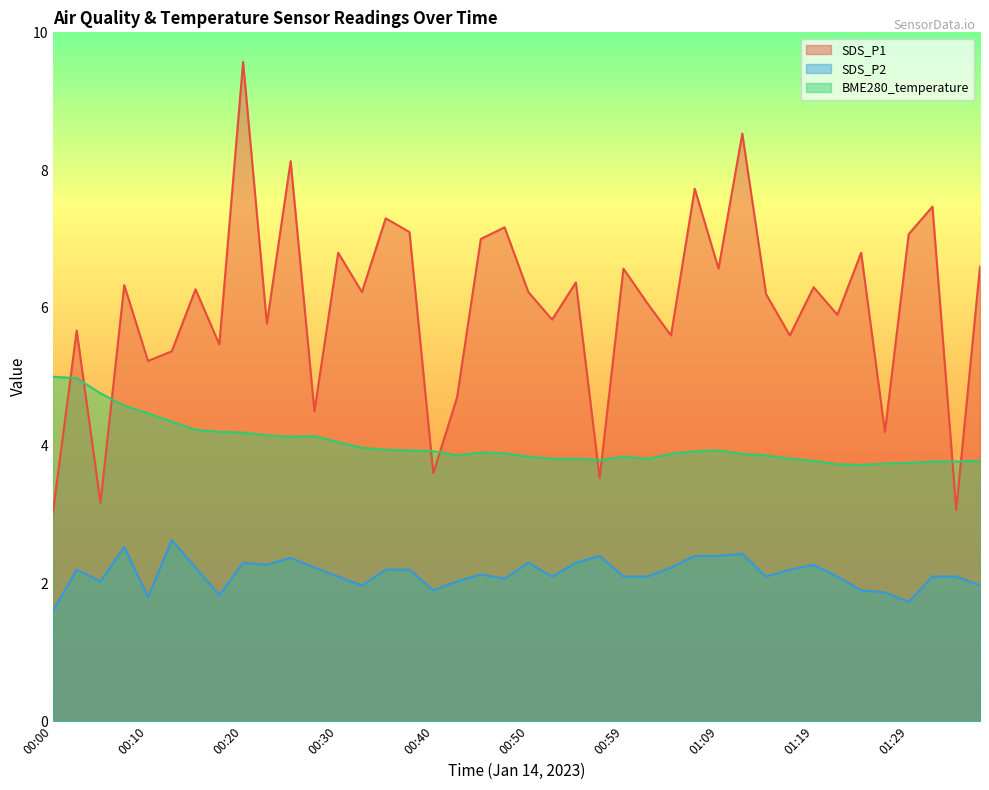

Rank the series at 00:05 from lowest to highest value.

SDS_P2, SDS_P1, BME280_temperature